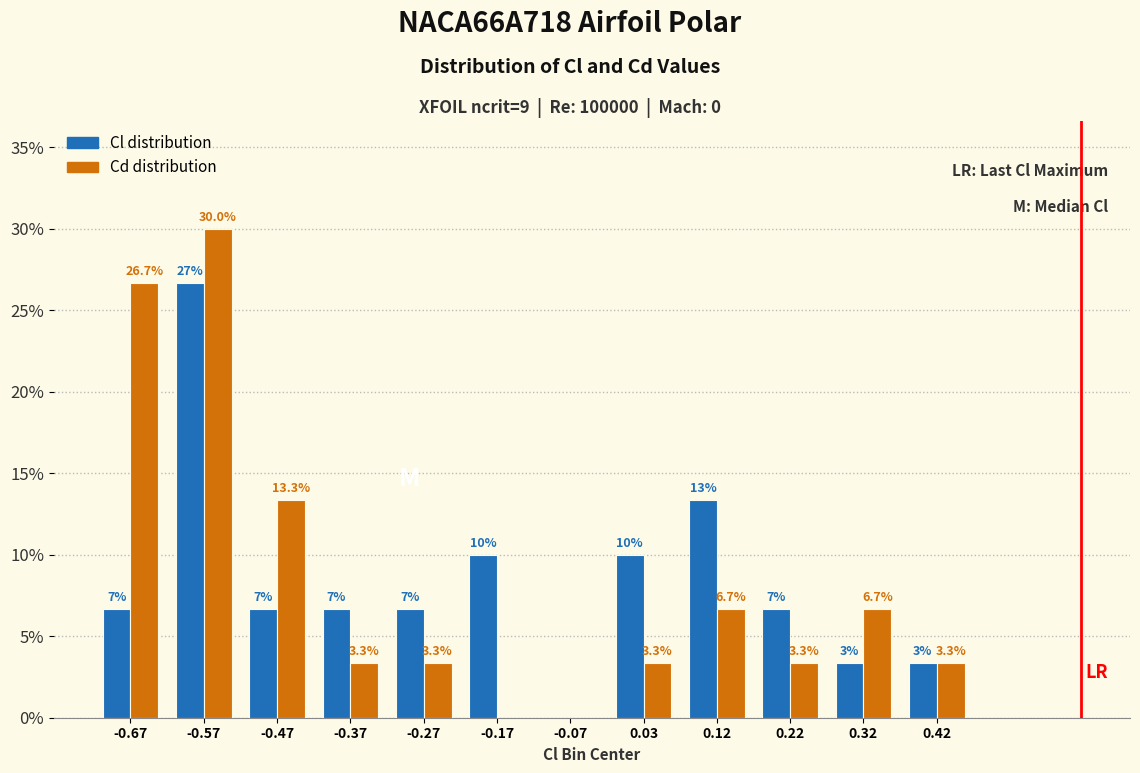

Reading left to right, what are all the values shown in this chart?

Cl distribution: -0.67=6.7	-0.57=26.7	-0.47=6.7	-0.37=6.7	-0.27=6.7	-0.17=10.0	-0.07=0.0	0.03=10.0	0.12=13.3	0.22=6.7	0.32=3.3	0.42=3.3
Cd distribution: -0.67=26.7	-0.57=30.0	-0.47=13.3	-0.37=3.3	-0.27=3.3	-0.17=0.0	-0.07=0.0	0.03=3.3	0.12=6.7	0.22=3.3	0.32=6.7	0.42=3.3